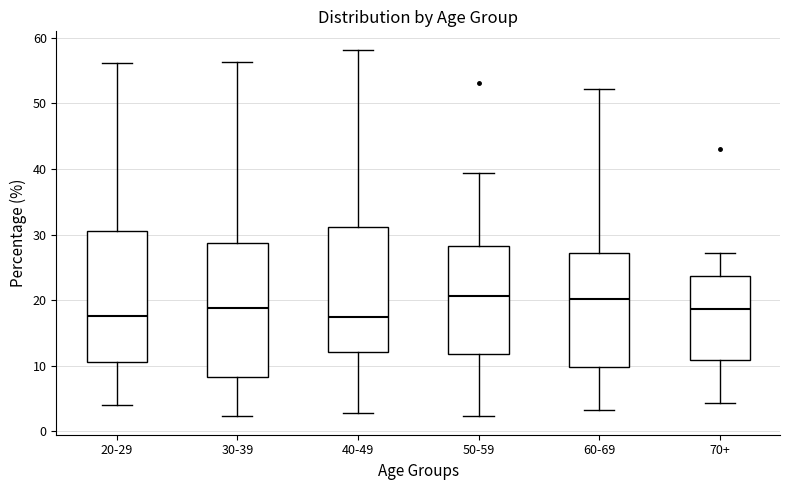

Where does the upper whisker of the box for 60-69 end on the y-axis? The values are not printed on the chart, so give them approximately, as read against the axis.

52